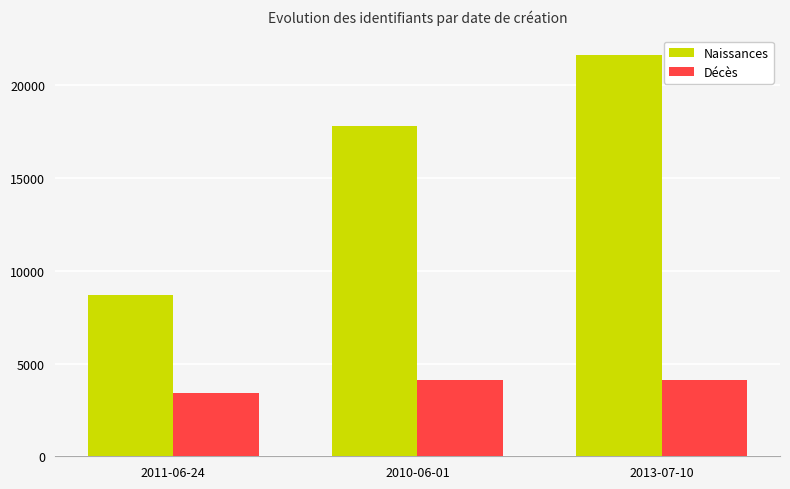

Are the bars horizontal?

No